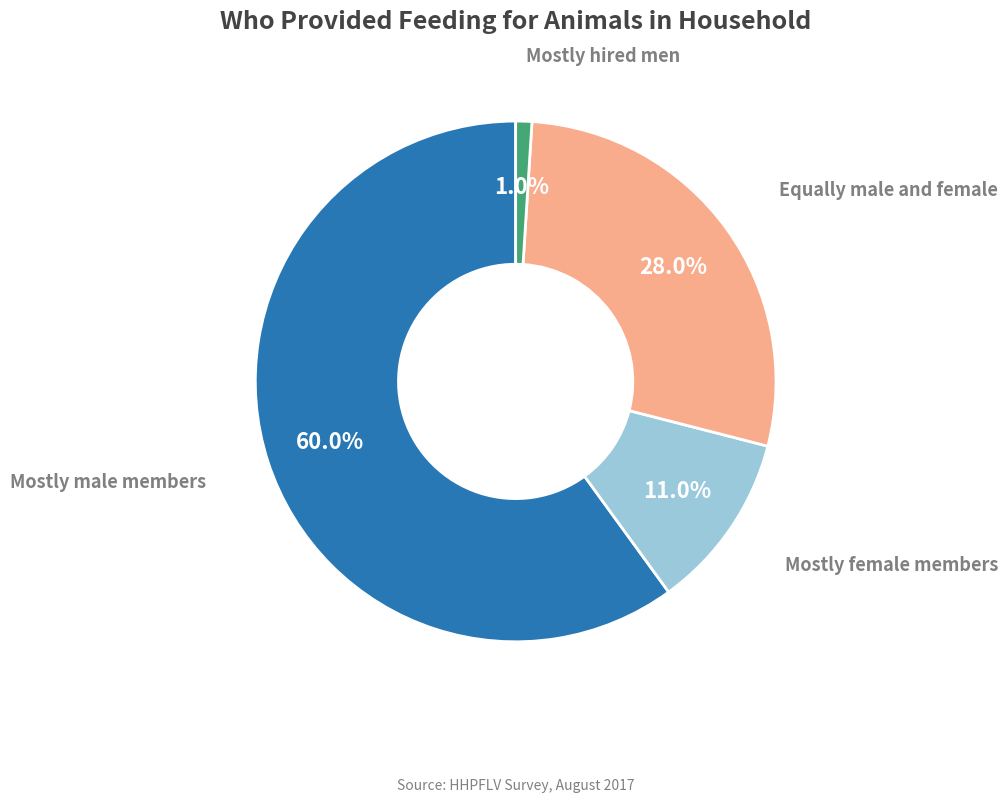

To the nearest percent, what is the combined percentage of Mostly male members and Equally male and female?

88%